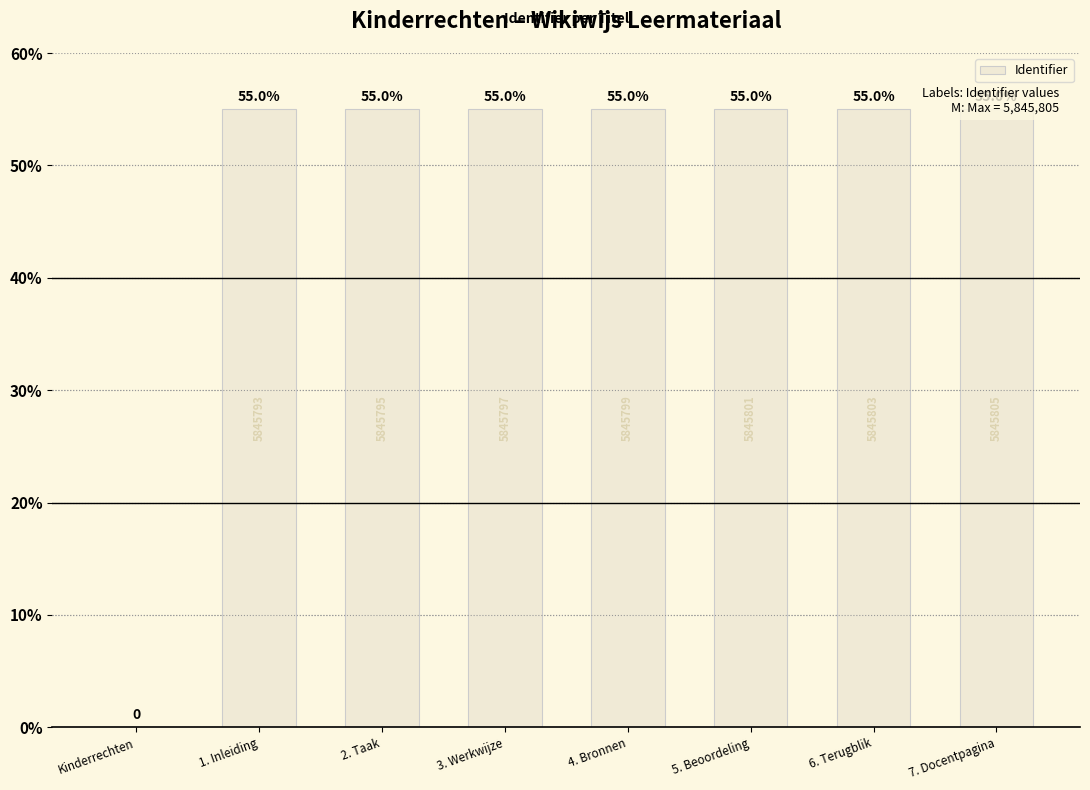

The value at Kinderrechten is 0.0. True or false?

True